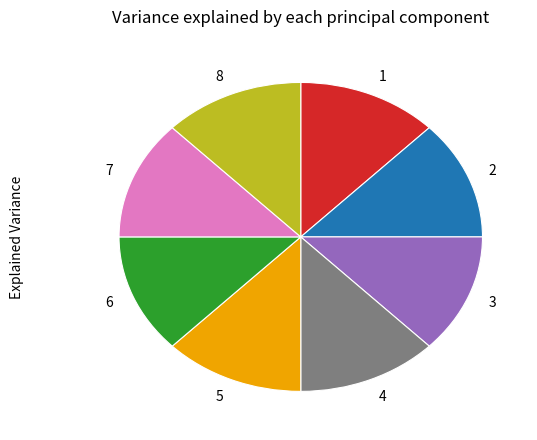

What is the ratio of the value at 1 to the value at 7?

1.0